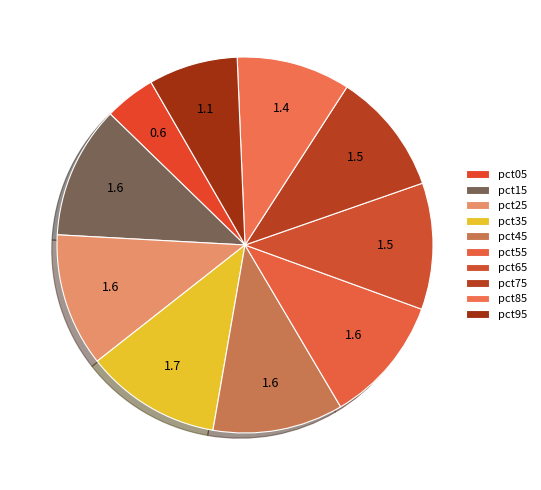

How many segments does this pie chart have?

10